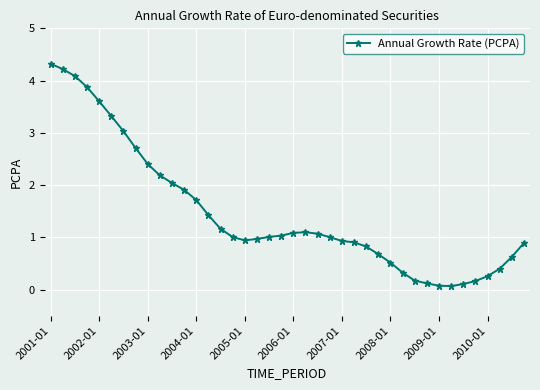

What is the maximum value shown in the chart?

4.3